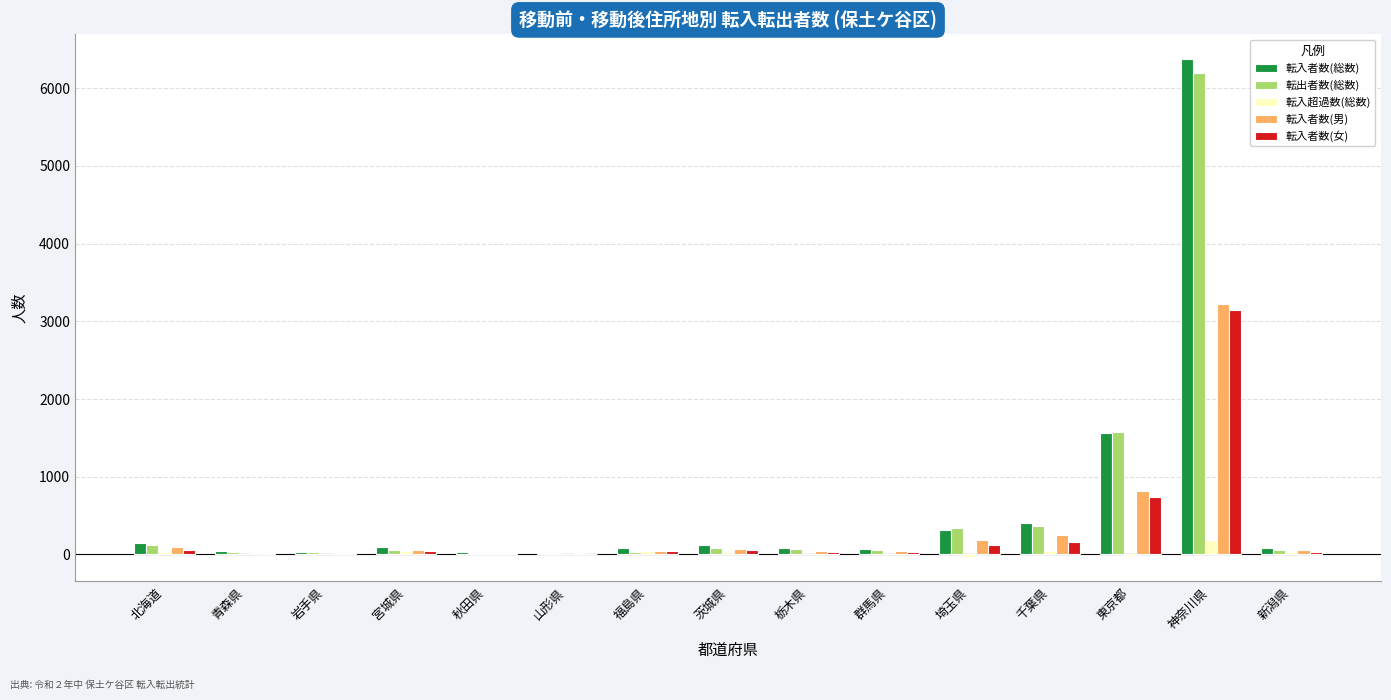

What is the highest value of the 転入者数(総数) series?

6375